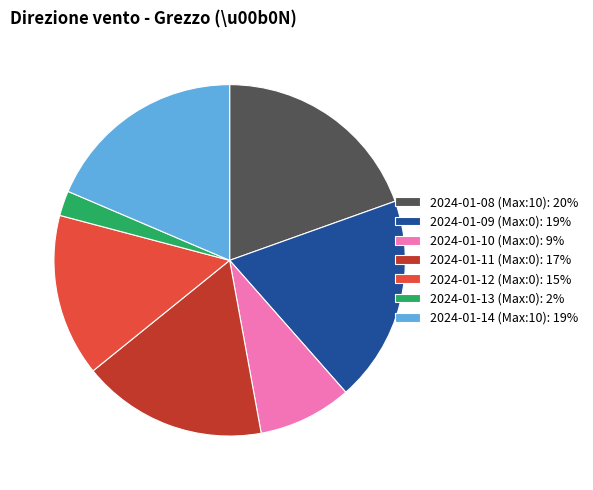

Do 2024-01-14 (Max:10): 19% and 2024-01-12 (Max:0): 15% together represent more than half of the pie?

No